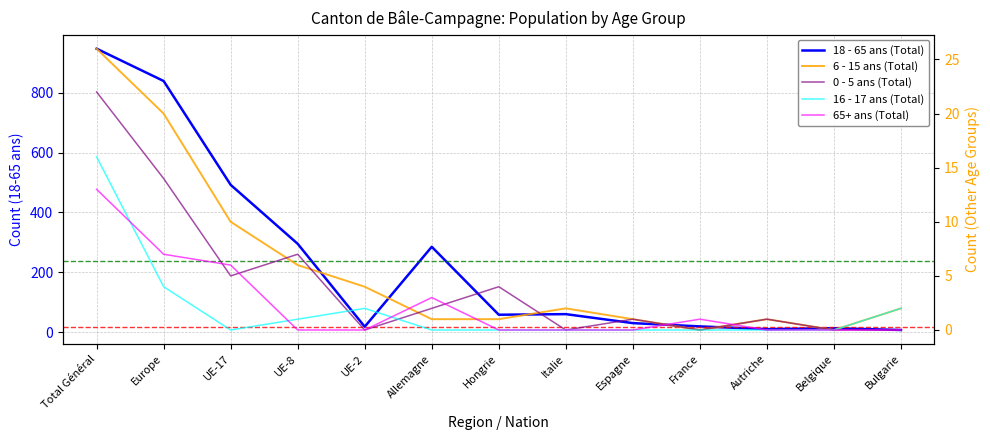

What is the sum of all 16 - 17 ans (Total) values?

25